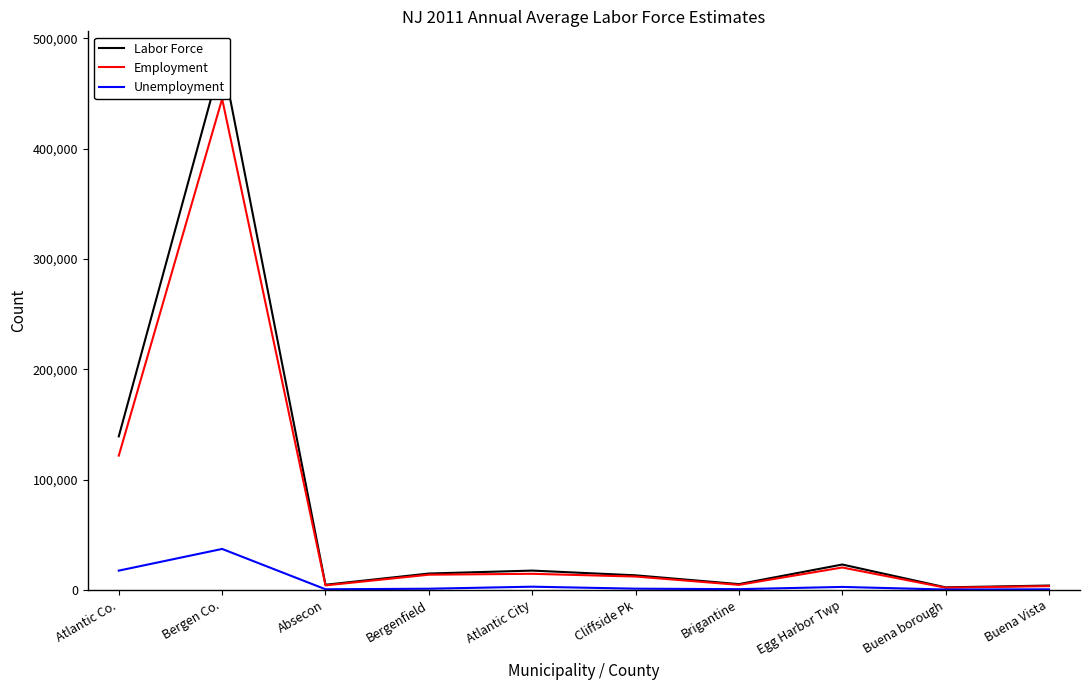

What is the approximate value of Unemployment at Bergenfield, to the nearest 50?

1050